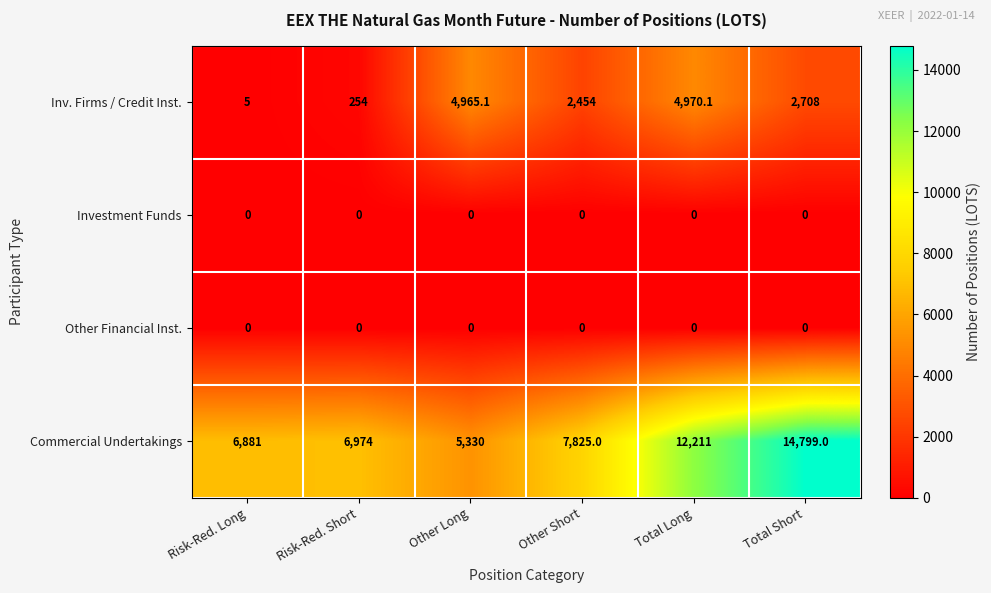

Count the number of categories in the chart.

6